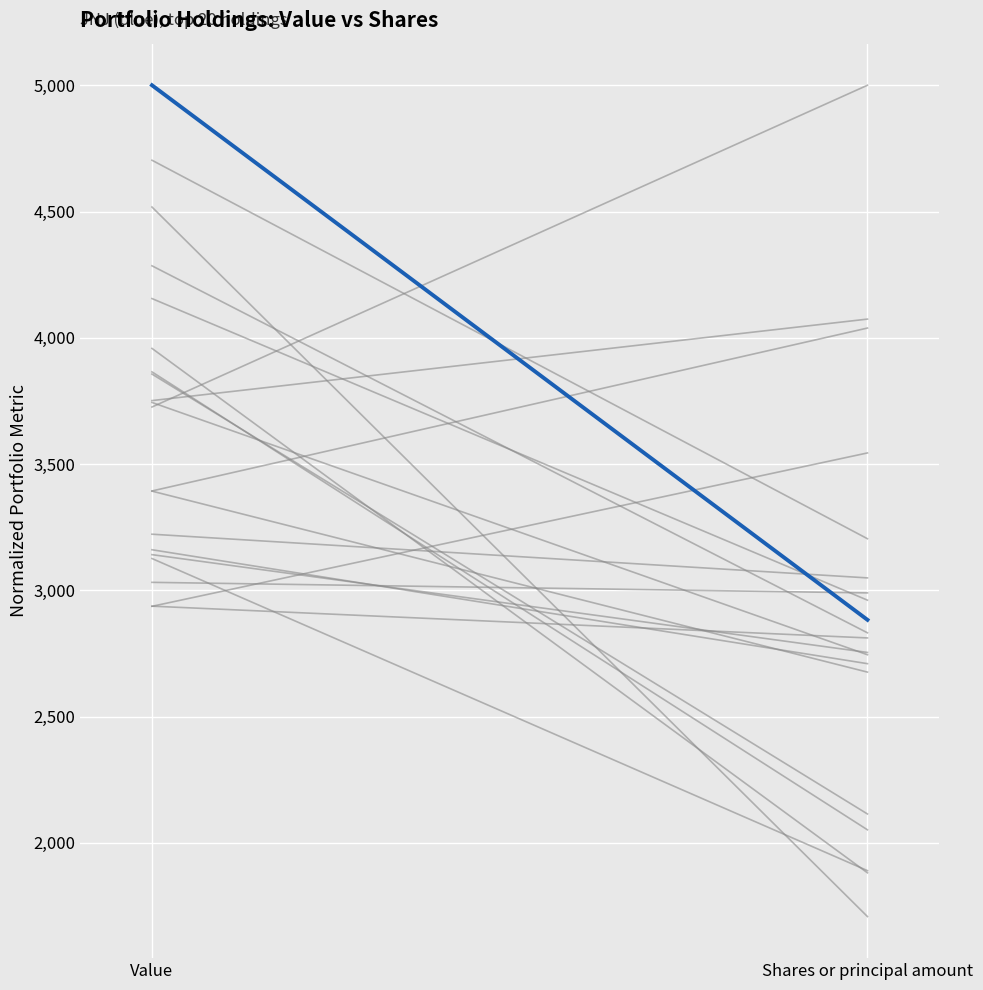

What is the ratio of the value at Shares or principal amount to the value at Value?

0.6